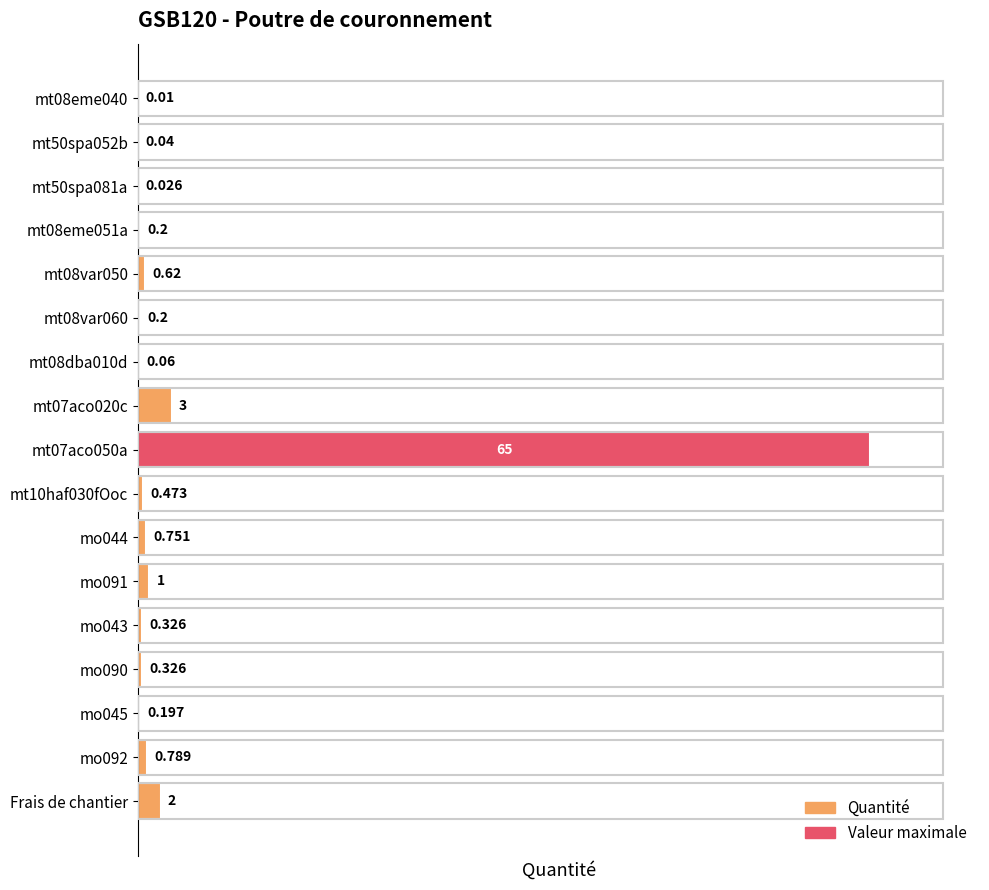

Rank the categories by value from lowest to highest.

mt08eme040, mt50spa081a, mt50spa052b, mt08dba010d, mo045, mt08eme051a, mt08var060, mo043, mo090, mt10haf030fOoc, mt08var050, mo044, mo092, mo091, Frais de chantier, mt07aco020c, mt07aco050a